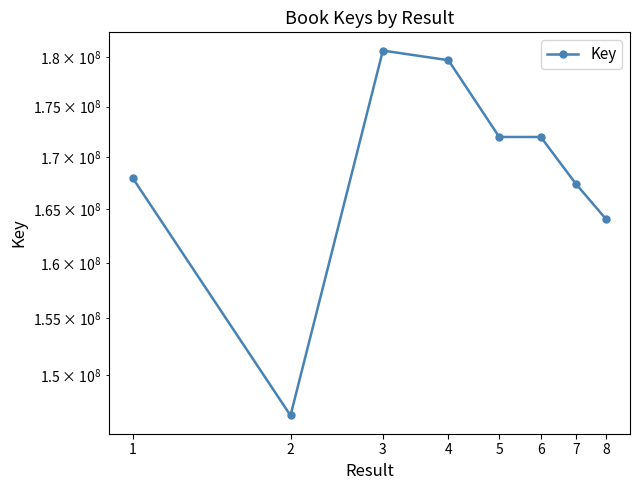

What is the value of the 8th point from the left?

164026880